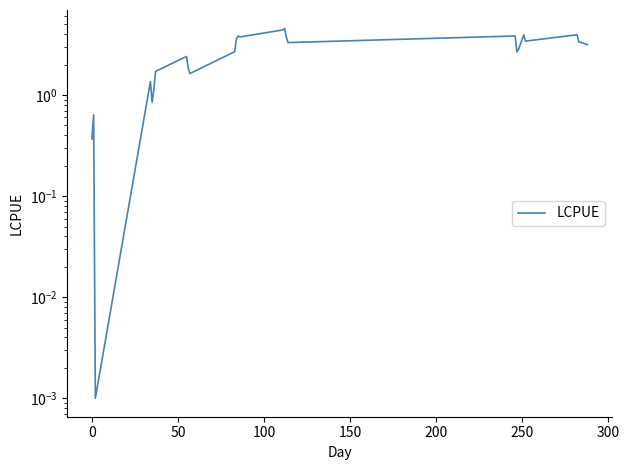

Is this an area chart (filled region under the line)?

No